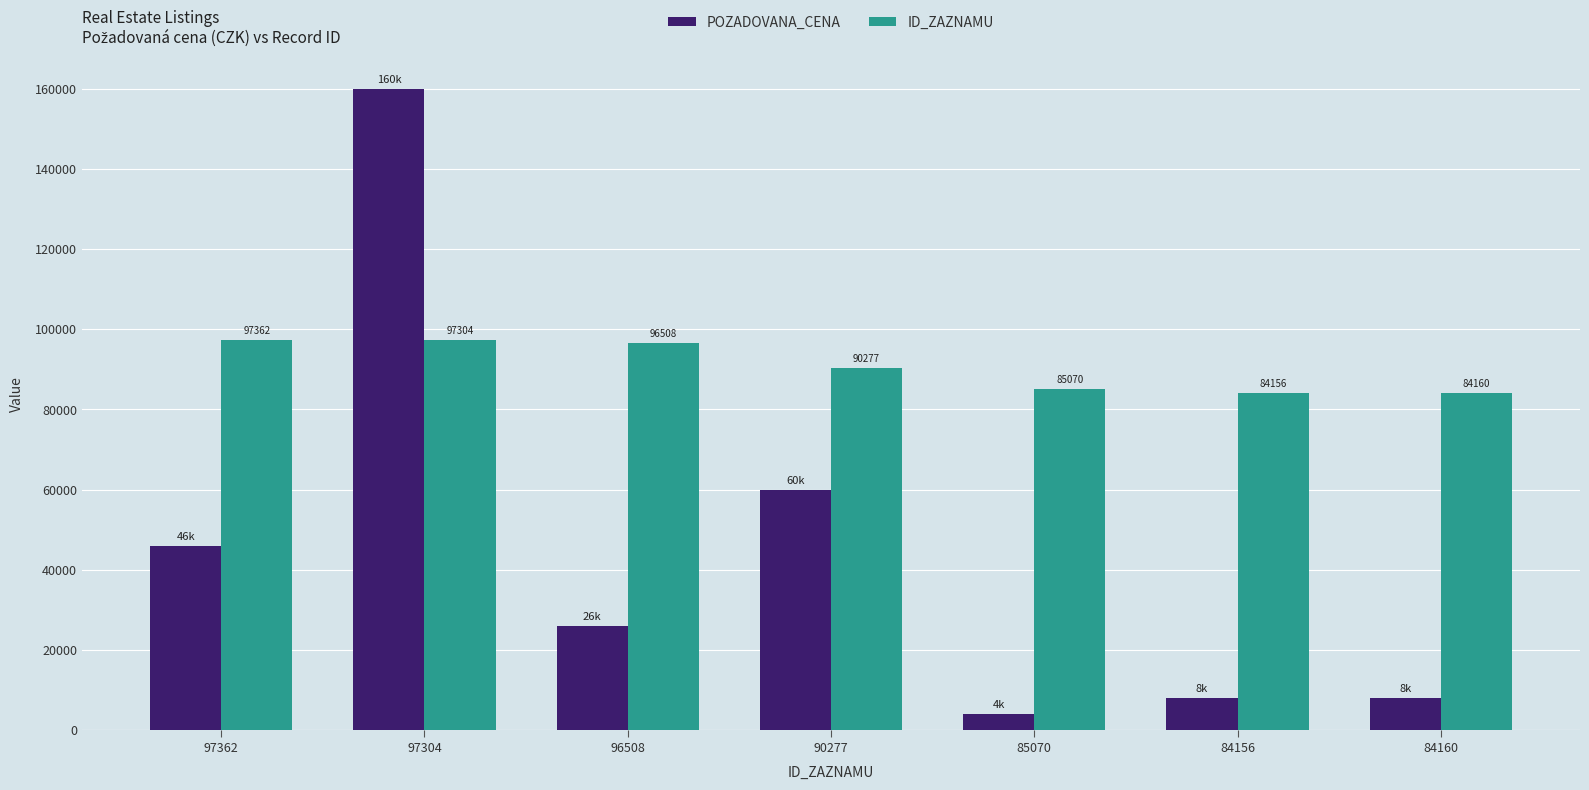

Does the chart contain any negative values?

No